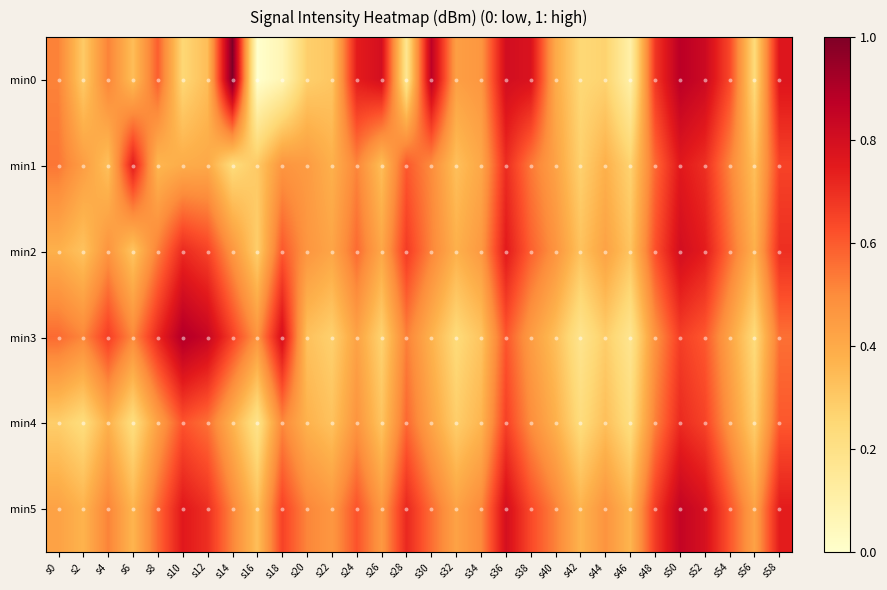

How many series are shown in this chart?

6